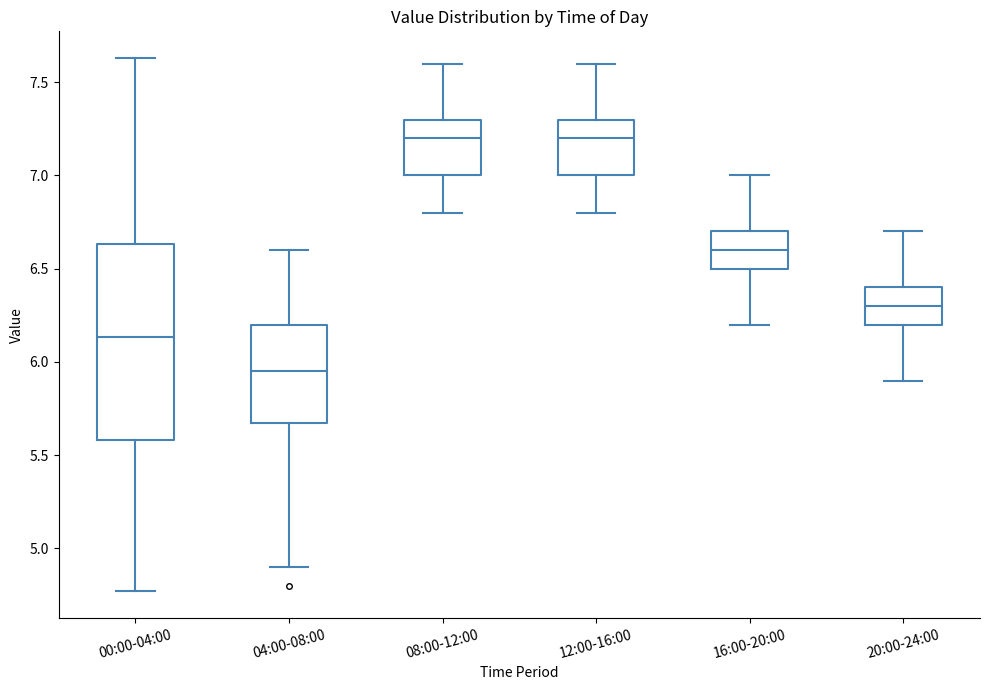

Which box has the lowest median line?

04:00-08:00